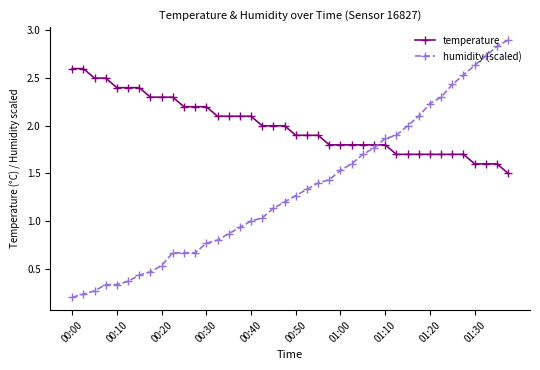

Rank the series by their average value, from highest to lowest.

temperature, humidity (scaled)